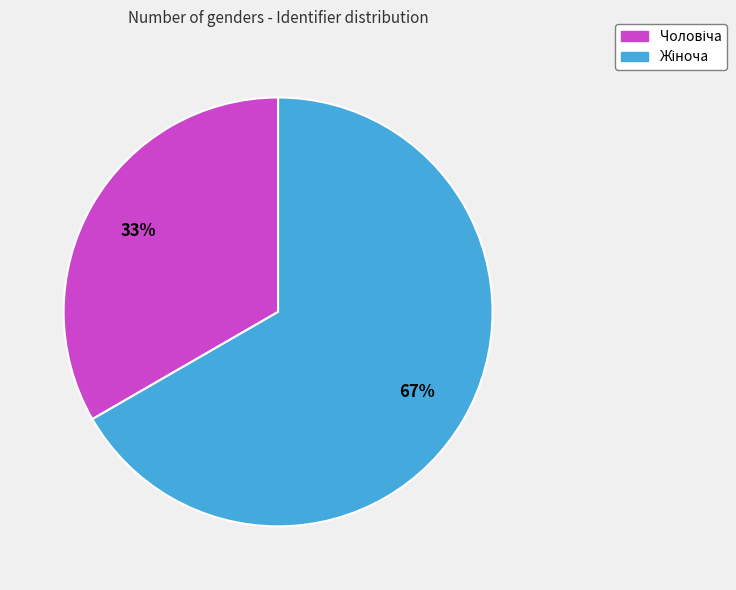

To the nearest percent, what is the average slice percentage?

50%